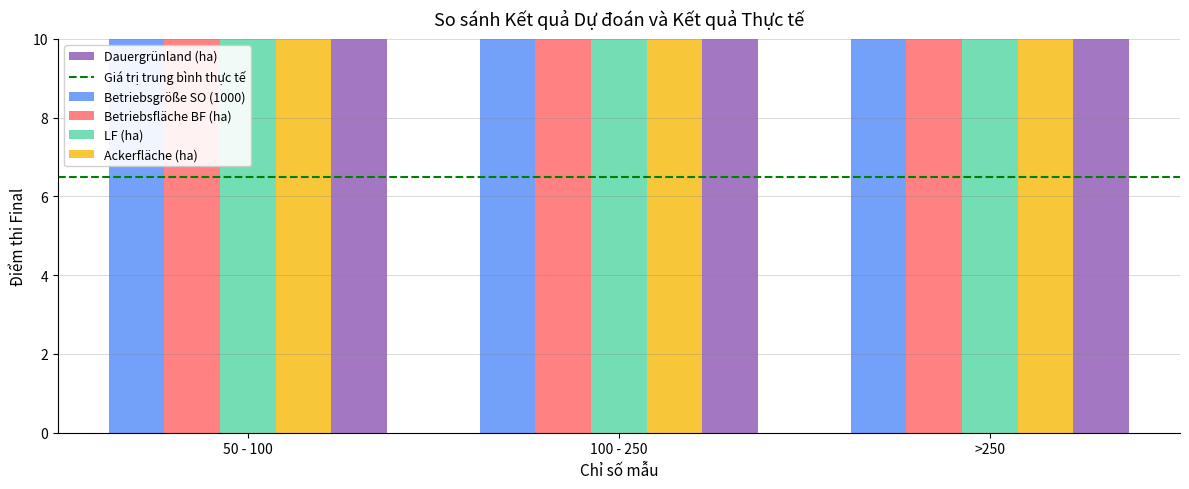

True or false: Betriebsgröße SO (1000) has a value of 246.9 at 100 - 250.

False